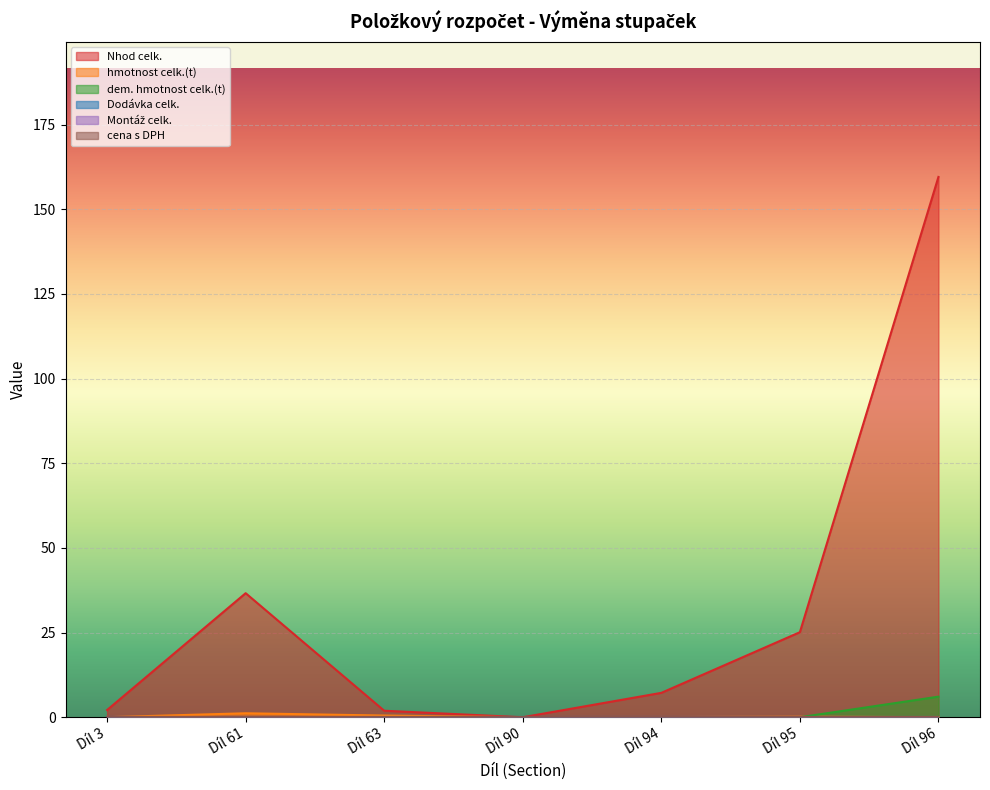

Between Díl 3 and Díl 96, which series saw the biggest shift?

Nhod celk.